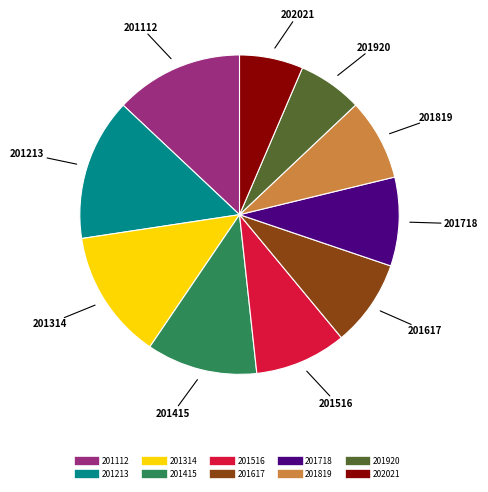

True or false: 201516 accounts for 16% of the total.

False